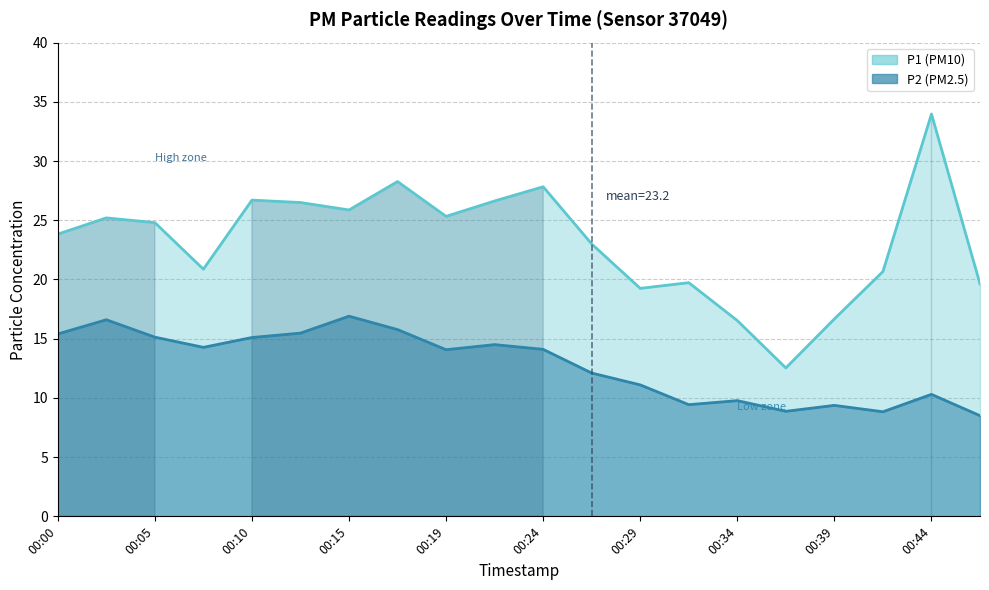

Is it true that P1 equals 36.2 at 00:41?

False